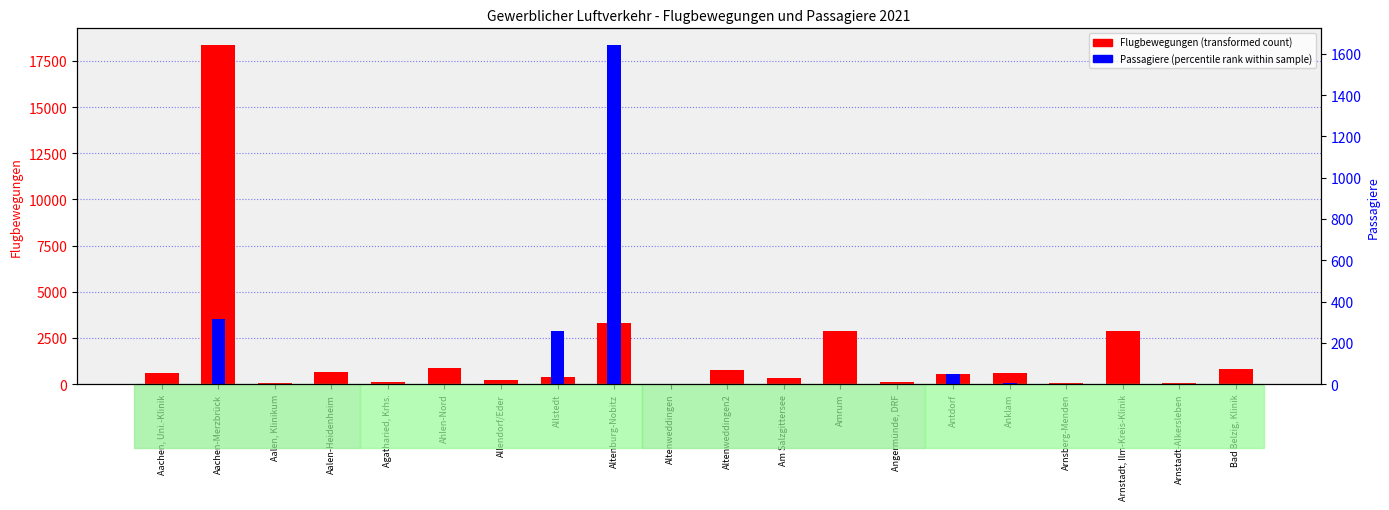

How many bars are there in total?

40